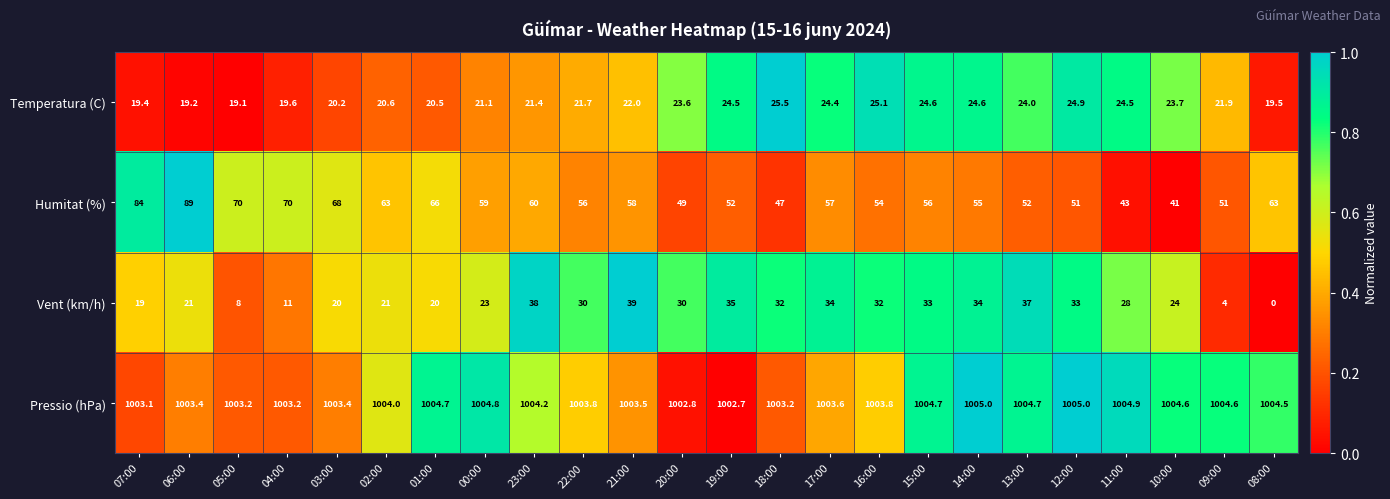

At which category is the sum across all series the highest?

06:00